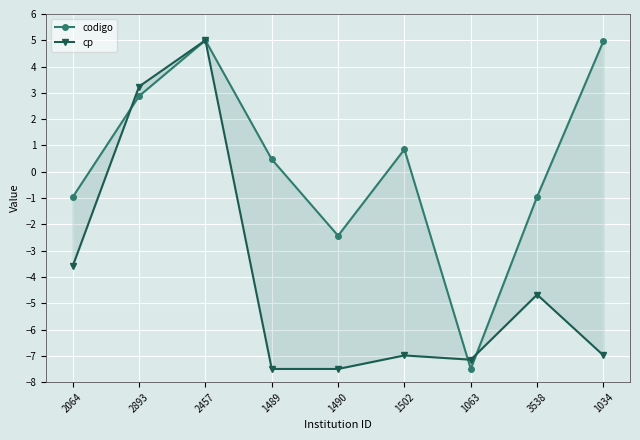

At 2457, list the series in order from largest to smallest.

codigo, cp